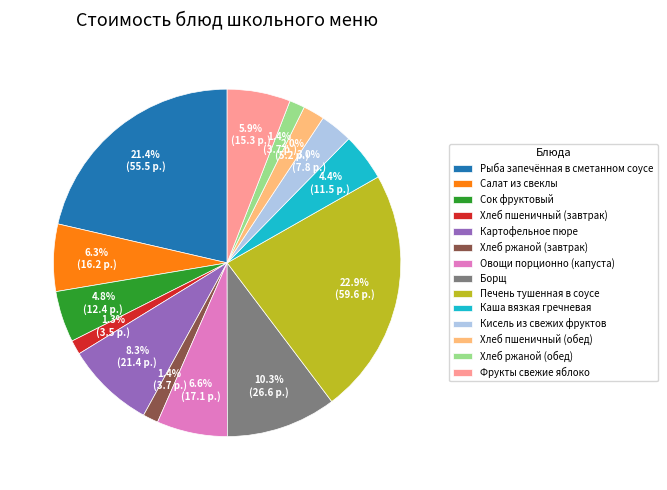

Which category has the biggest portion of the pie?

Печень тушенная в соусе